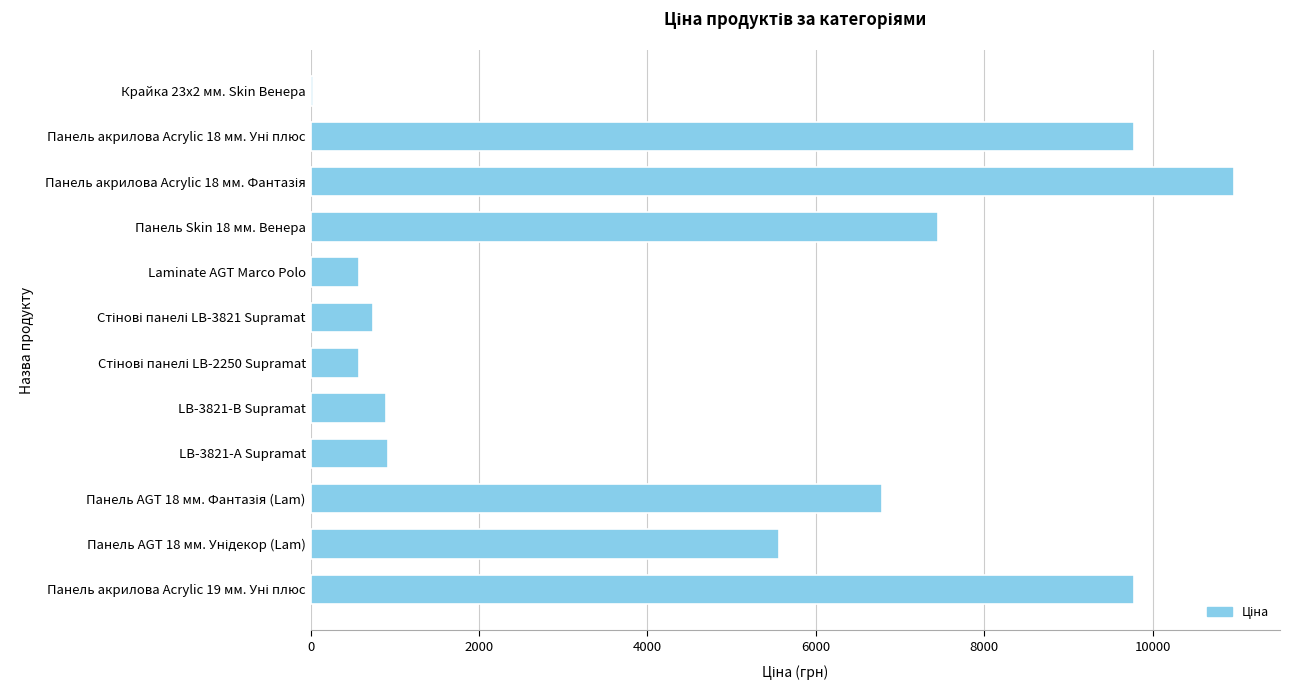

How many series are shown in this chart?

1